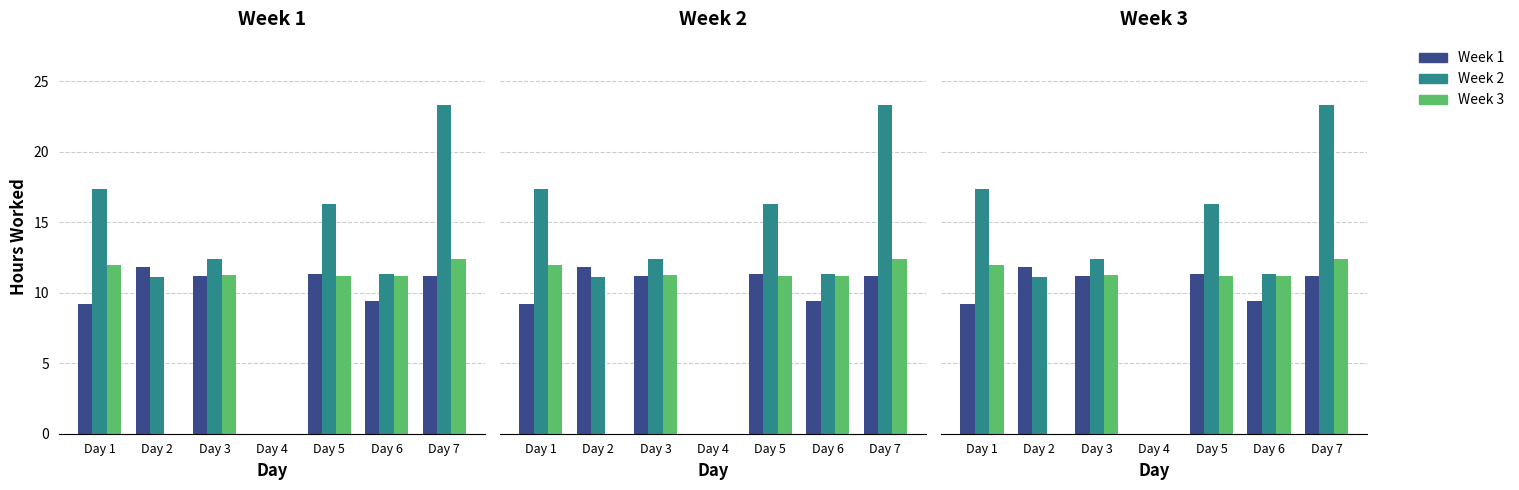

The Week 1 series shows 12.7 at Day 6. True or false?

False